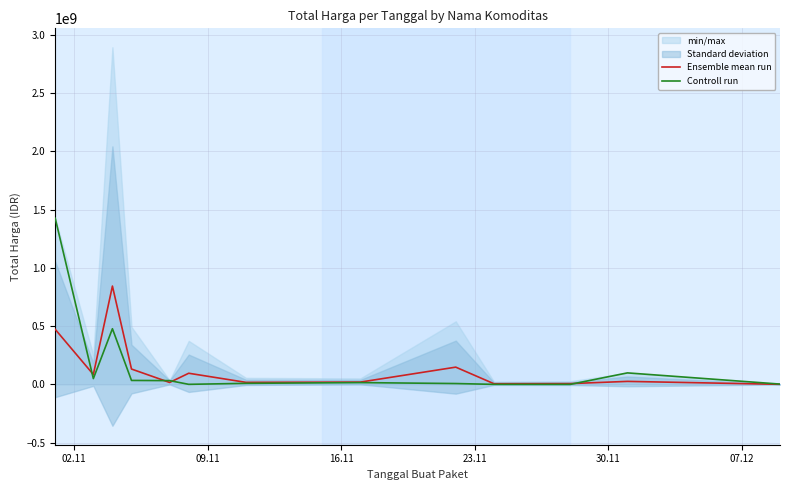

What is the average value of the Controll run series?

165712952.7